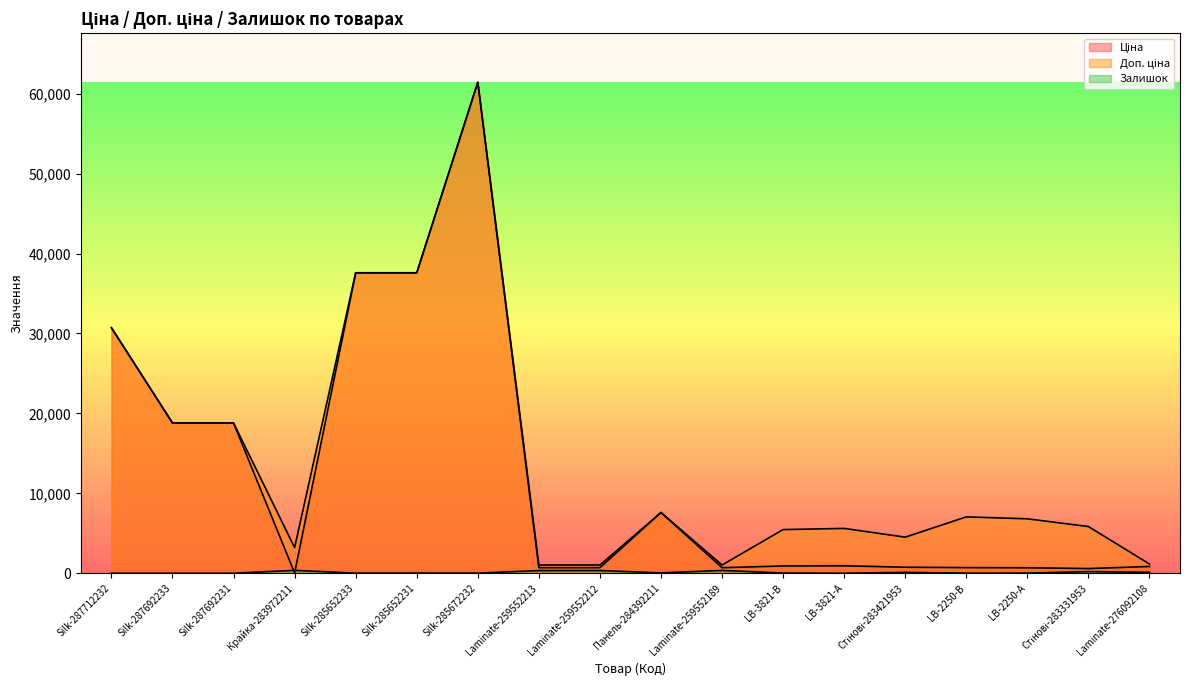

Reading left to right, transcribe all the data shown in this chart.

Ціна: Silk-287712232=30717.1	Silk-287692233=18796.8	Silk-287692231=18796.8	Крайка-283972211=32.0	Silk-285652233=37593.6	Silk-285652231=37593.6	Silk-285672232=61434.3	Laminate-259552213=693.7	Laminate-259552212=693.7	Панель-284392211=7596.5	Laminate-259552189=693.7	LB-3821-В=910.4	LB-3821-А=934.5	Стінові-283421953=752.2	LB-2250-В=705.1	LB-2250-А=681.0	Стінові-283331953=584.4	Laminate-276092108=848.4
Доп. ціна: Silk-287712232=30717.1	Silk-287692233=18796.8	Silk-287692231=18796.8	Крайка-283972211=3205.0	Silk-285652233=37593.6	Silk-285652231=37593.6	Silk-285672232=61434.3	Laminate-259552213=1024.6	Laminate-259552212=1024.6	Панель-284392211=7596.5	Laminate-259552189=1024.6	LB-3821-В=5462.3	LB-3821-А=5607.2	Стінові-283421953=4513.3	LB-2250-В=7051.3	LB-2250-А=6809.8	Стінові-283331953=5843.9	Laminate-276092108=1149.7
Залишок: Silk-287712232=0.0	Silk-287692233=0.0	Silk-287692231=0.0	Крайка-283972211=360.0	Silk-285652233=13.0	Silk-285652231=23.0	Silk-285672232=16.0	Laminate-259552213=331.0	Laminate-259552212=334.0	Панель-284392211=43.0	Laminate-259552189=348.0	LB-3821-В=24.0	LB-3821-А=2.0	Стінові-283421953=113.0	LB-2250-В=8.0	LB-2250-А=19.0	Стінові-283331953=202.0	Laminate-276092108=112.0